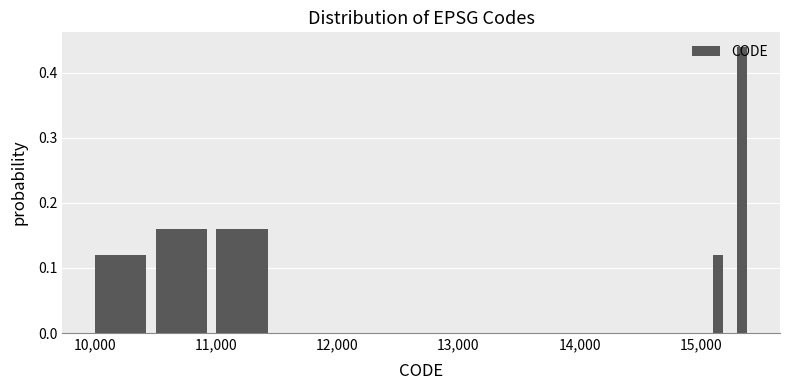

Read against the x-axis, roughly where is the centre of the tallest bar?

15300